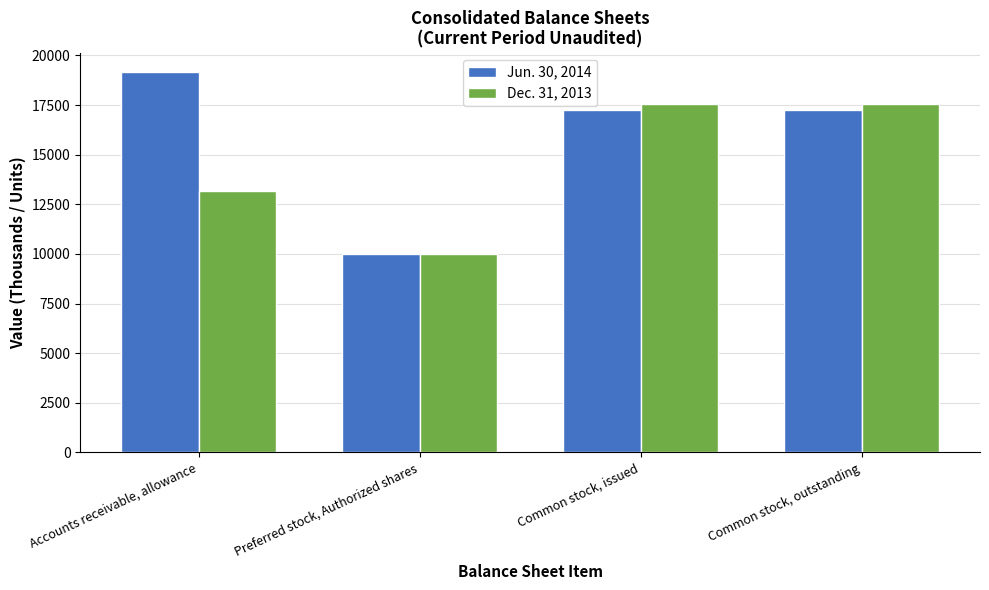

Reading right to left, what are all the values shown in this chart?

Jun. 30, 2014: 17254	17254	10000	19158
Dec. 31, 2013: 17578	17578	10000	13175